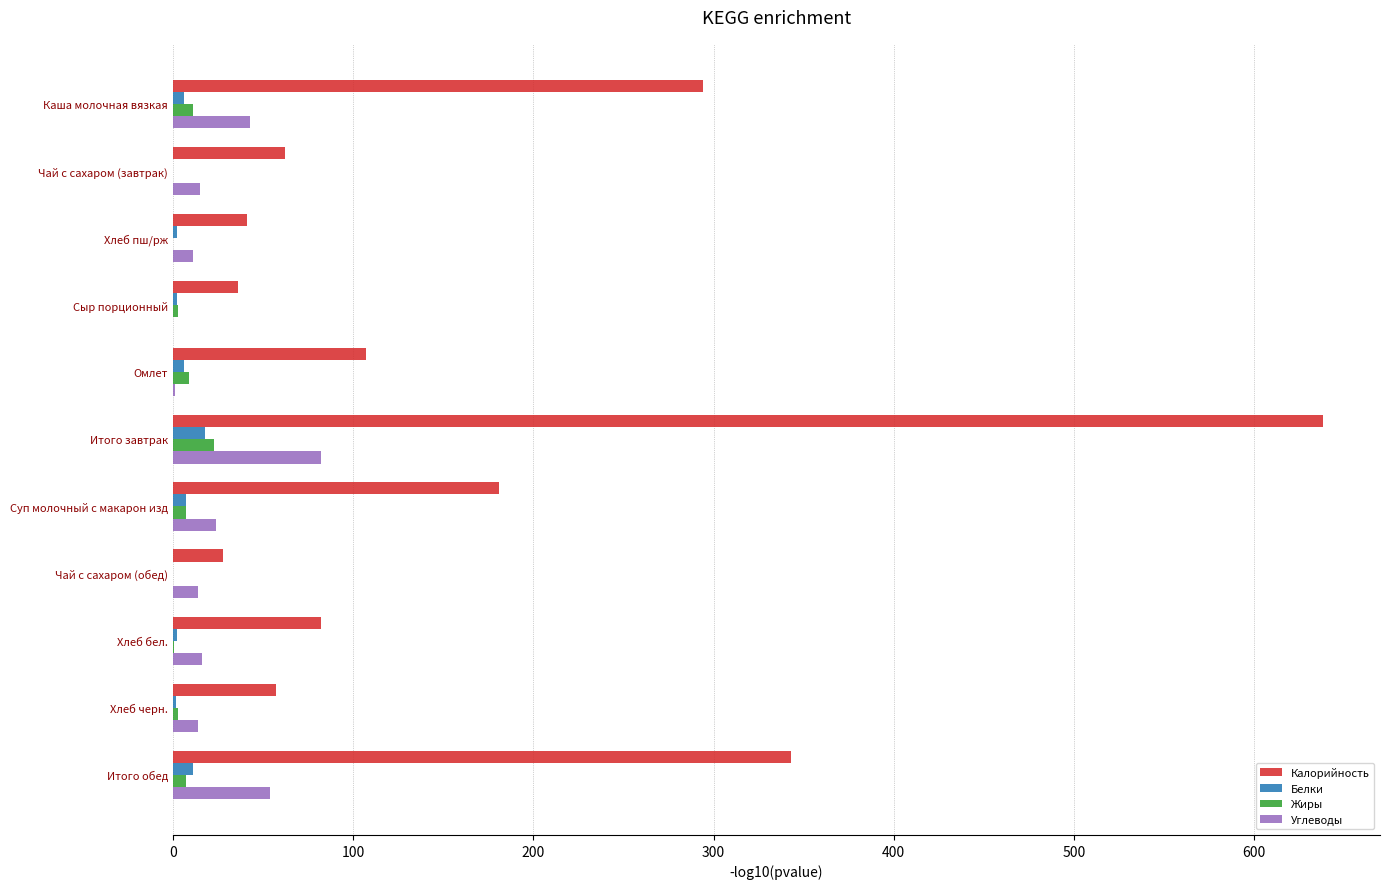

At which label is Калорийность closest to 333?

Итого обед